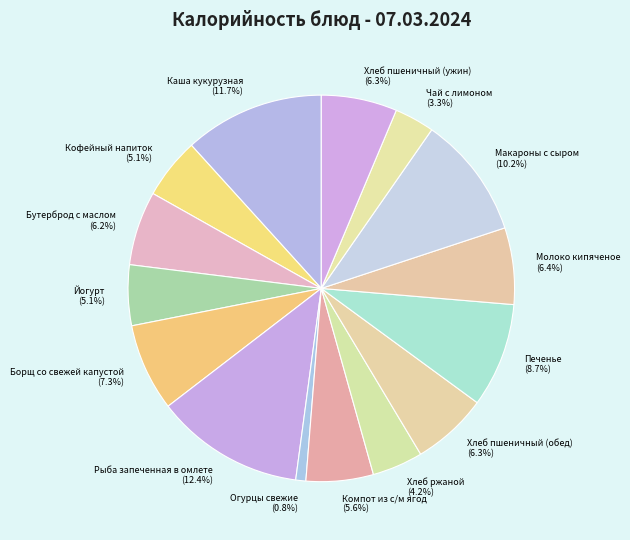

Is it true that Хлеб пшеничный (обед) is 6% of the pie?

True